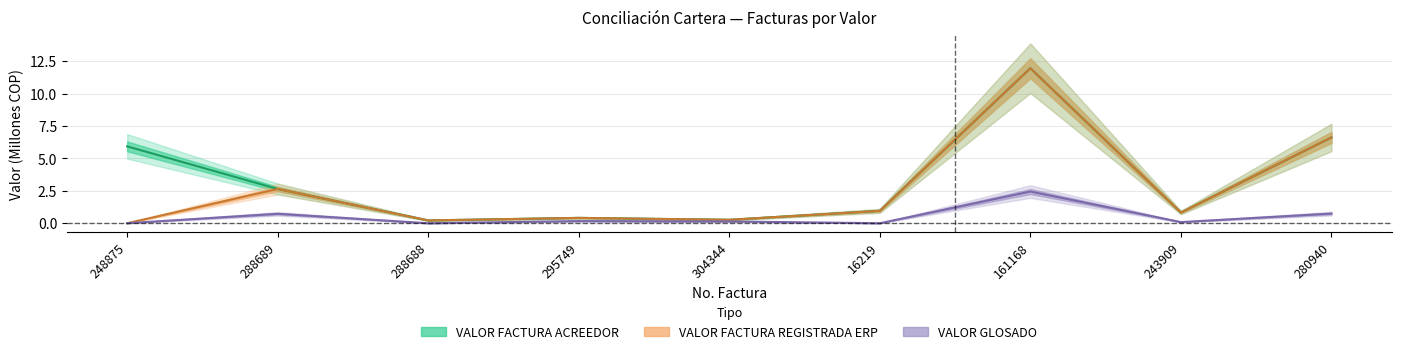

Which category has the highest value across all series?

161168